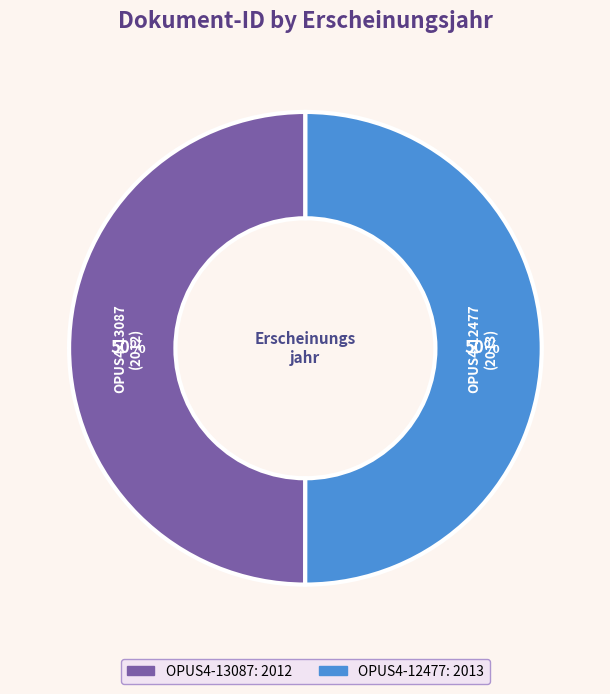

Combined, do OPUS4-12477 and OPUS4-13087 account for over 50%?

Yes